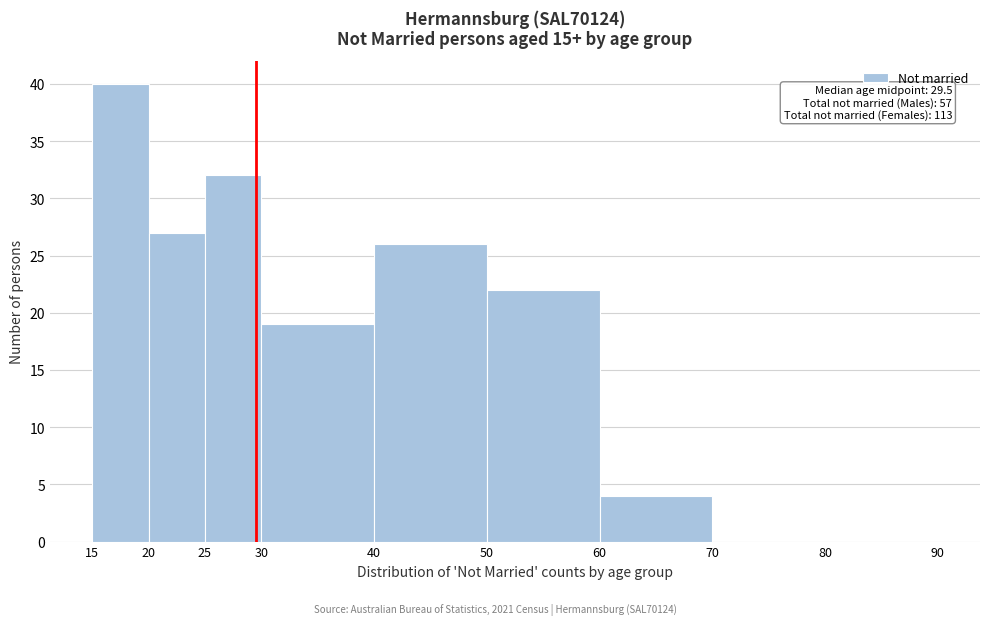

Which range on the x-axis has the tallest bar?

15 to 20